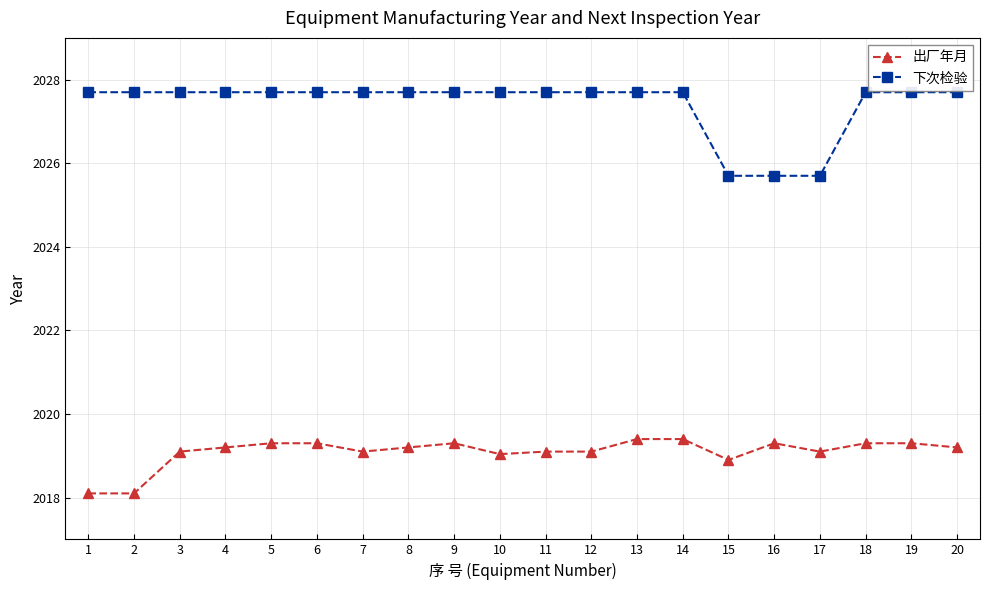

What is the value of the 下次检验 point at the 17th from the left?

2025.7